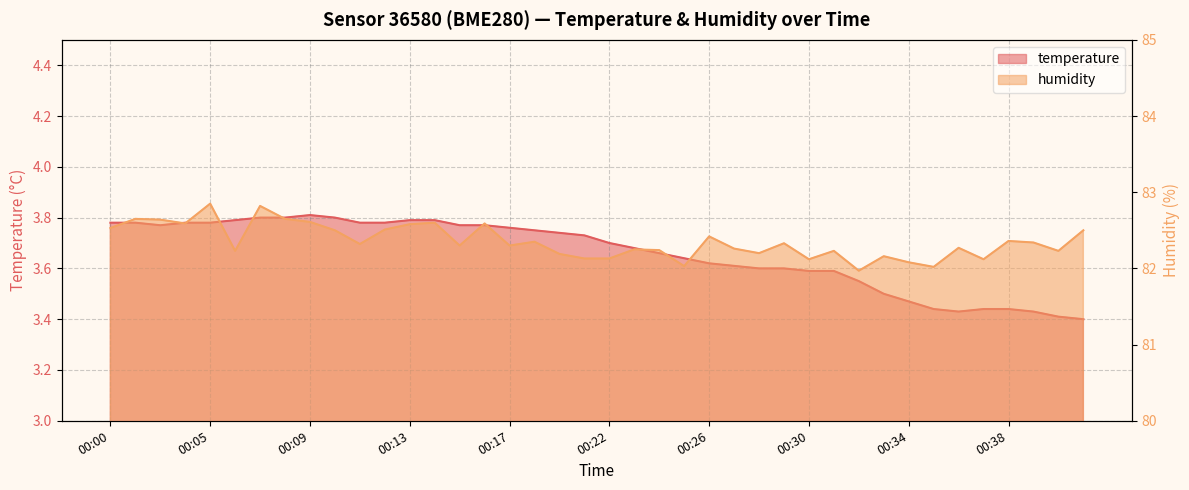

What is the maximum value for humidity?

82.8